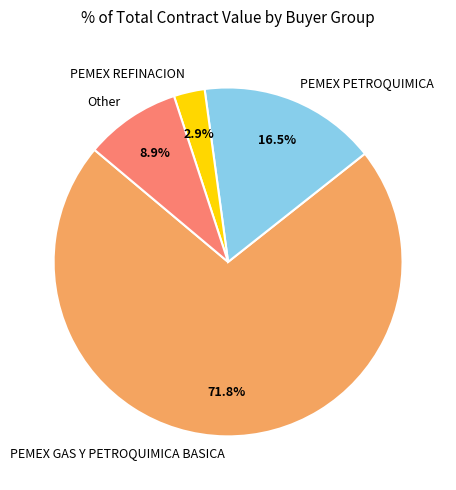

To the nearest percent, what is the difference between the largest and smallest slice percentages?

69%